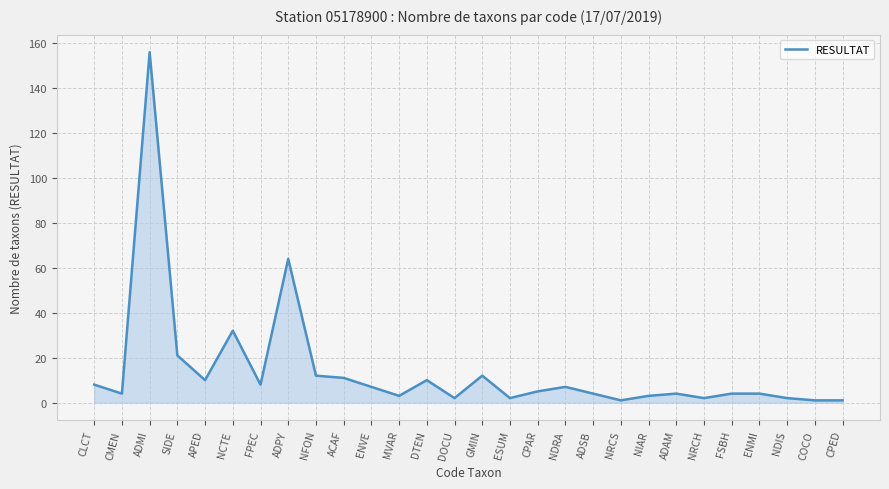

At which category does the data reach its first local peak?

ADMI